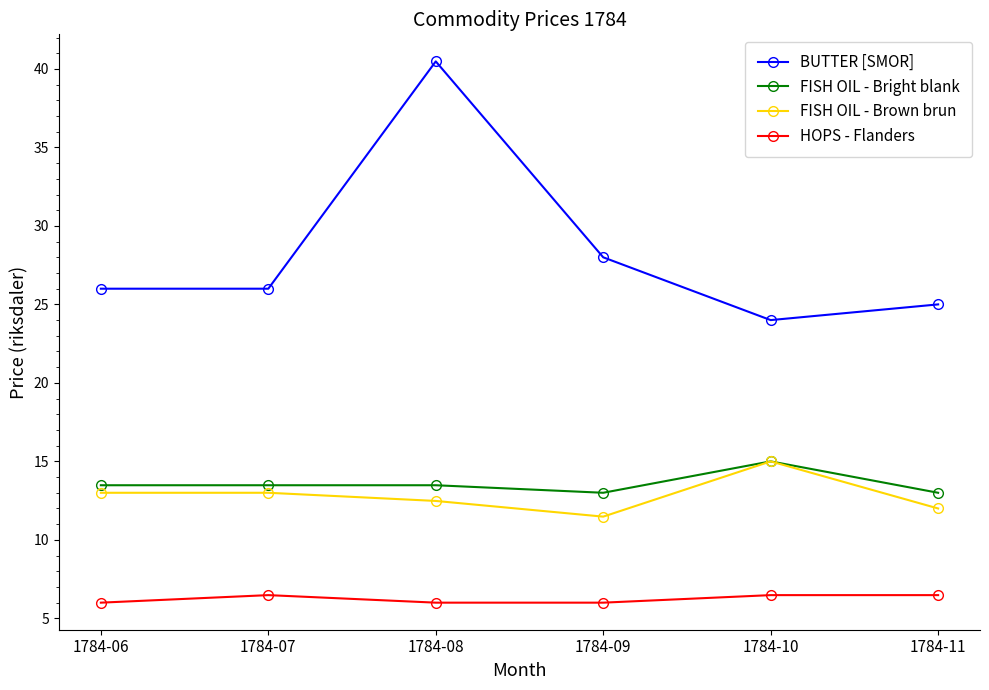

At which category does BUTTER [SMOR] reach its first local peak?

1784-08